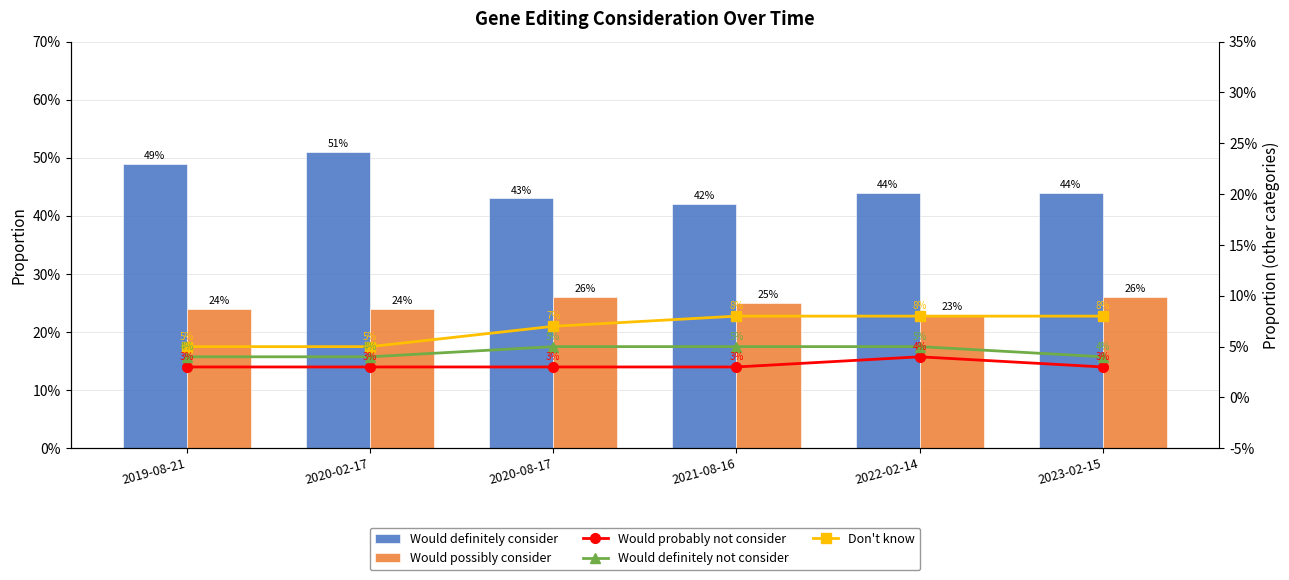

At which category does the chart reach its peak across all series?

2020-02-17